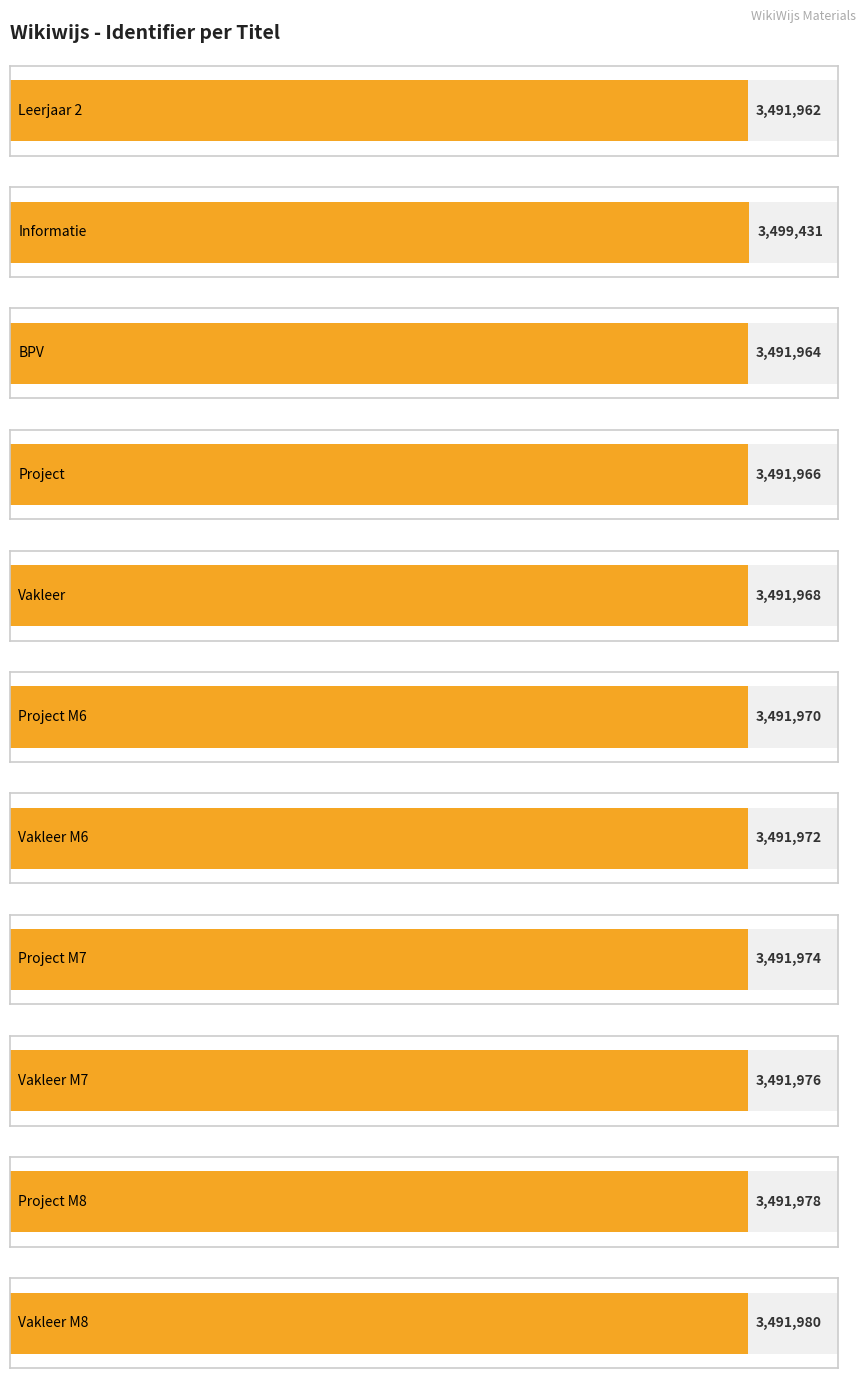

How many values are below 3491972?

5